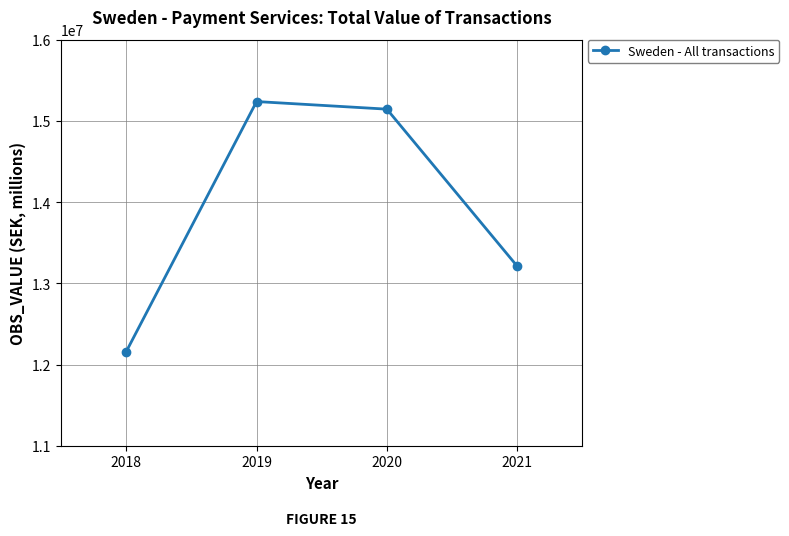

What is the maximum value shown in the chart?

15239703.2